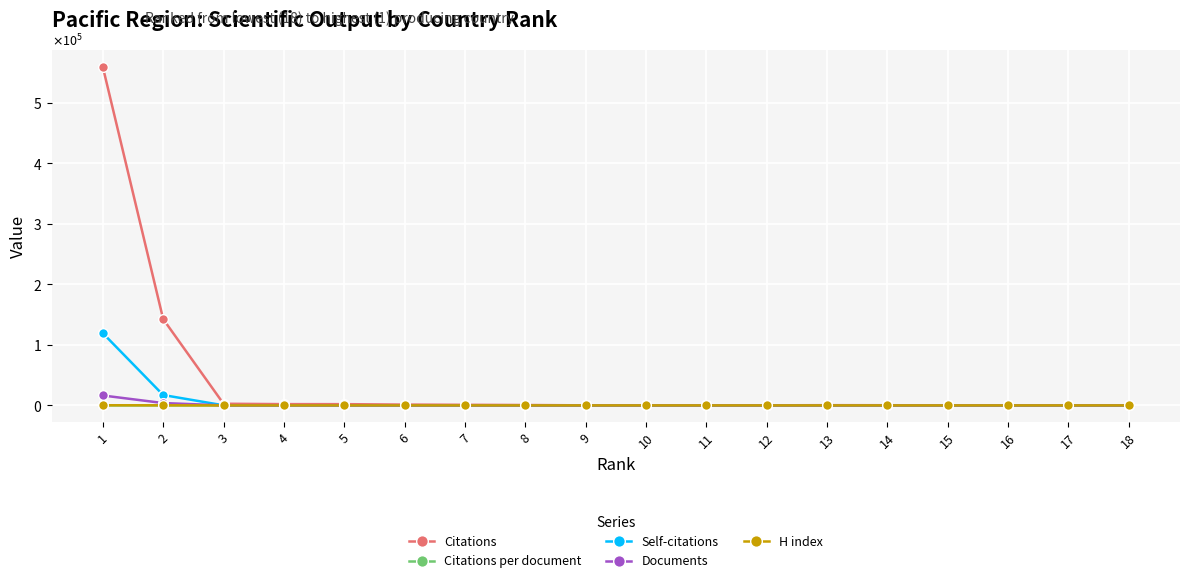

Reading left to right, transcribe all the data shown in this chart.

Citations: 18=12.0	17=6.0	16=20.0	15=28.0	14=323.0	13=394.0	12=142.0	11=32.0	10=214.0	9=112.0	8=660.0	7=998.0	6=1357.0	5=2066.0	4=2117.0	3=2767.0	2=142637.0	1=559294.0
Citations per document: 18=12.0	17=6.0	16=20.0	15=28.0	14=80.8	13=78.8	12=23.7	11=5.3	10=26.8	9=14.0	8=44.0	7=32.2	6=22.6	5=30.8	4=26.5	3=31.8	2=36.6	1=34.1
Self-citations: 18=0.0	17=0.0	16=0.0	15=0.0	14=9.0	13=5.0	12=8.0	11=1.0	10=32.0	9=6.0	8=33.0	7=27.0	6=79.0	5=150.0	4=228.0	3=166.0	2=17159.0	1=119330.0
Documents: 18=1.0	17=1.0	16=1.0	15=1.0	14=4.0	13=5.0	12=6.0	11=6.0	10=8.0	9=8.0	8=15.0	7=31.0	6=60.0	5=67.0	4=80.0	3=87.0	2=3894.0	1=16402.0
H index: 18=1.0	17=1.0	16=1.0	15=1.0	14=4.0	13=3.0	12=5.0	11=3.0	10=6.0	9=5.0	8=10.0	7=11.0	6=21.0	5=24.0	4=23.0	3=24.0	2=157.0	1=254.0